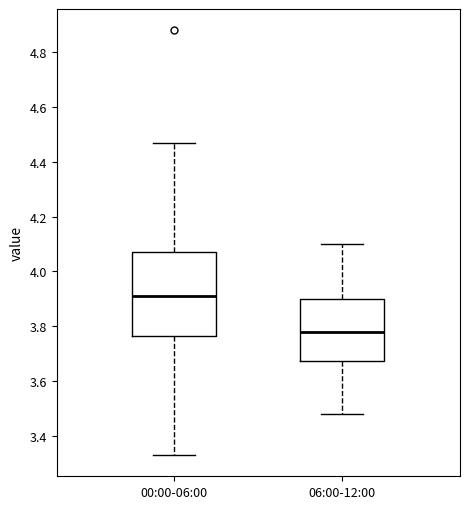

Reading left to right, read every box against the y-axis: the position of its median line, the range the box covers, and the ends of its whiskers. The values are not printed on the chart, so give them approximately, as read against the axis.

00:00-06:00: median 3.92, box 3.76 to 4.08, whiskers 3.34 to 4.48
06:00-12:00: median 3.78, box 3.68 to 3.90, whiskers 3.48 to 4.10